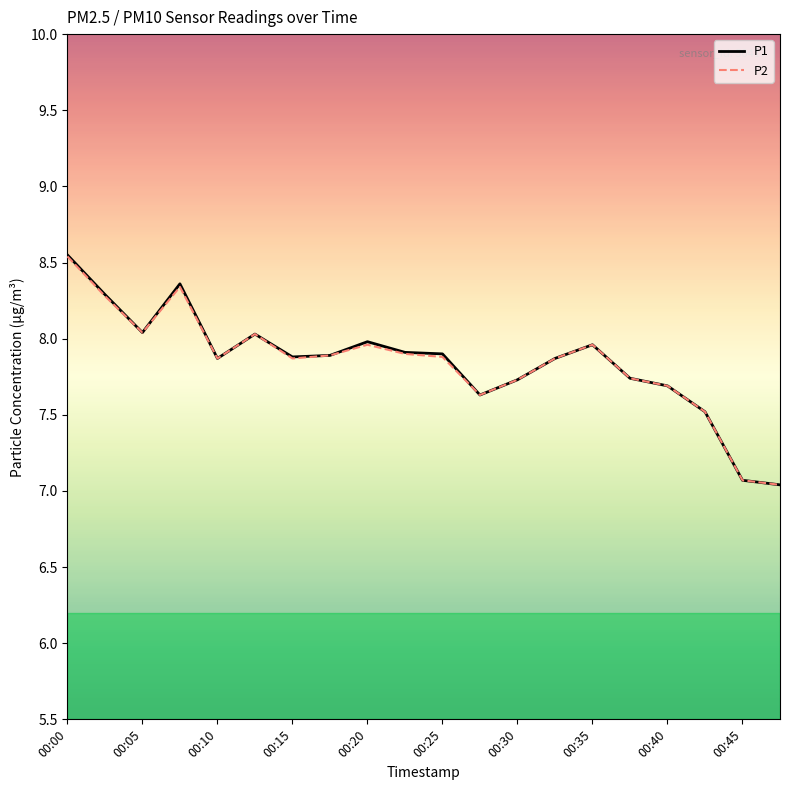

True or false: P1 has more than 2 points higher than both neighbors.

True